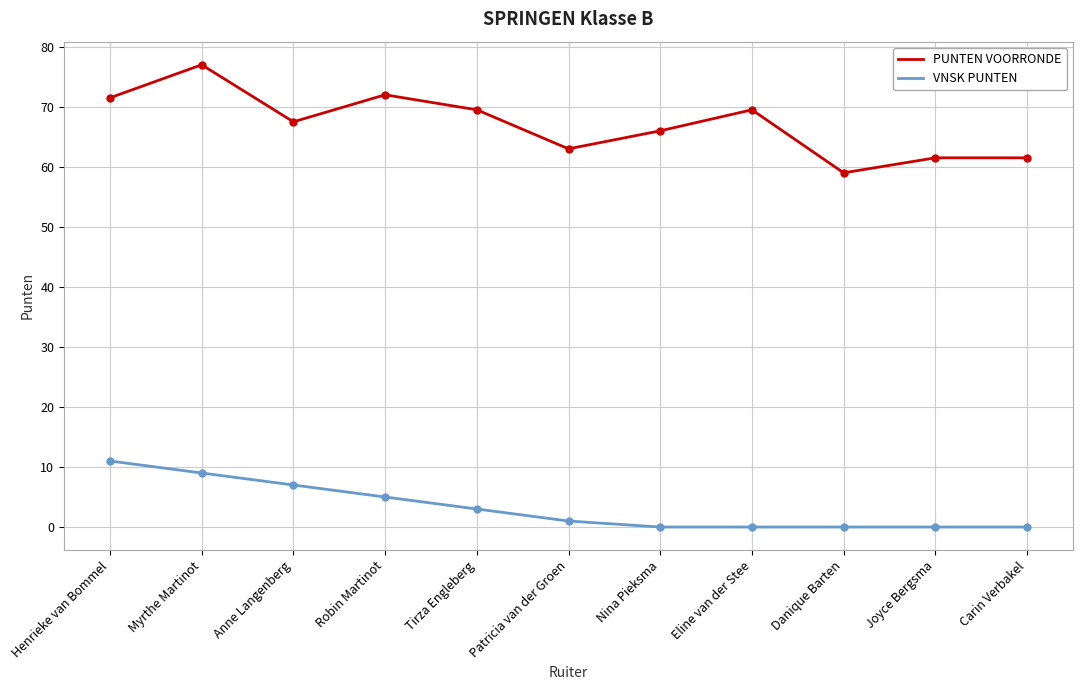

Is the value of VNSK PUNTEN at Henrieke van Bommel greater than the value of PUNTEN VOORRONDE at Eline van der Stee?

No